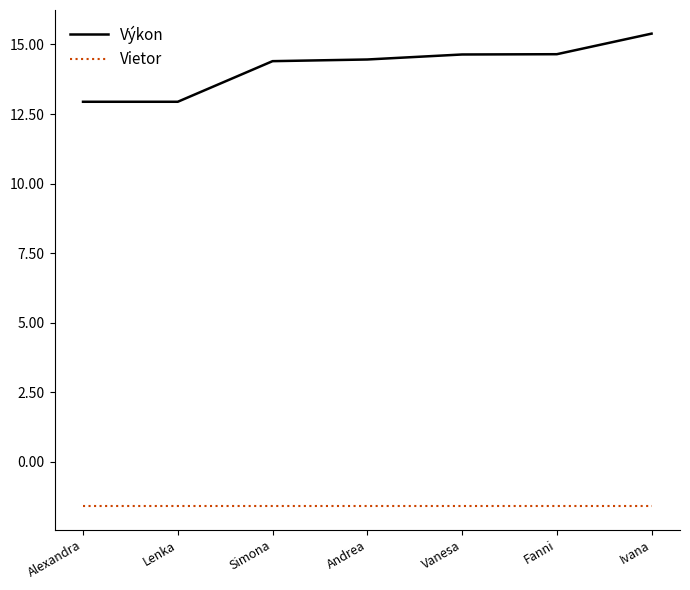

Count the number of data series in this chart.

2